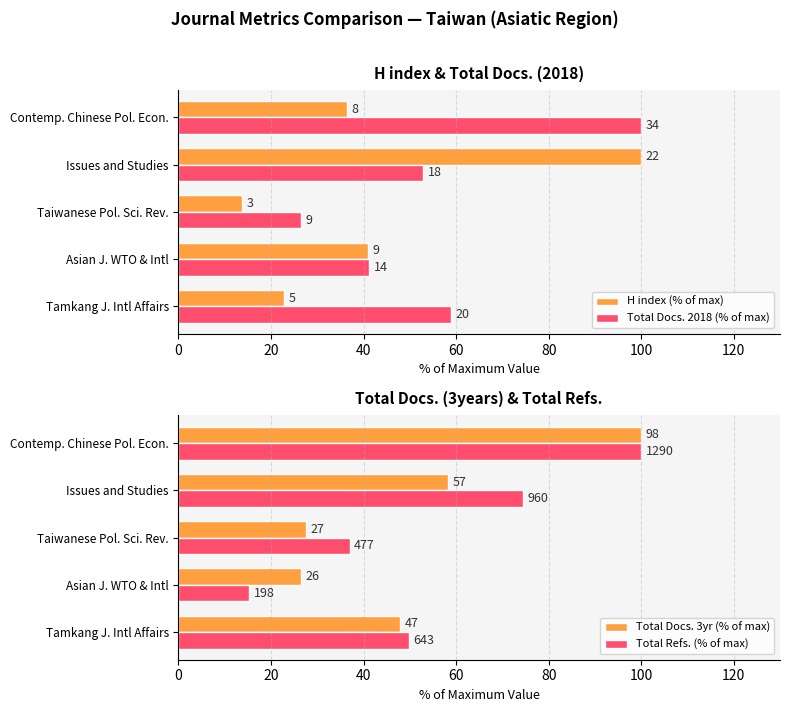

What is the sum of the Total Refs. (% of max) values at Tamkang J. Intl Affairs and Asian J. WTO & Intl?

65.2